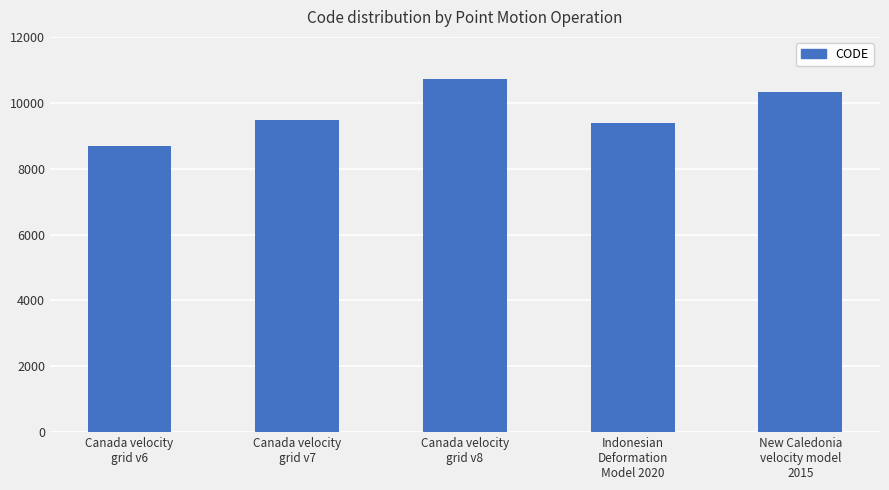

True or false: the data shows 9483 at Canada velocity
grid v7.

True